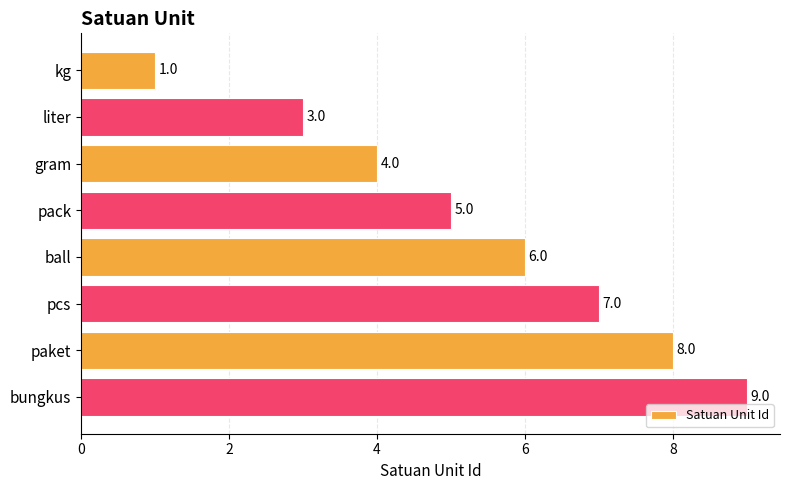

List the labels in order of value, largest first.

bungkus, paket, pcs, ball, pack, gram, liter, kg